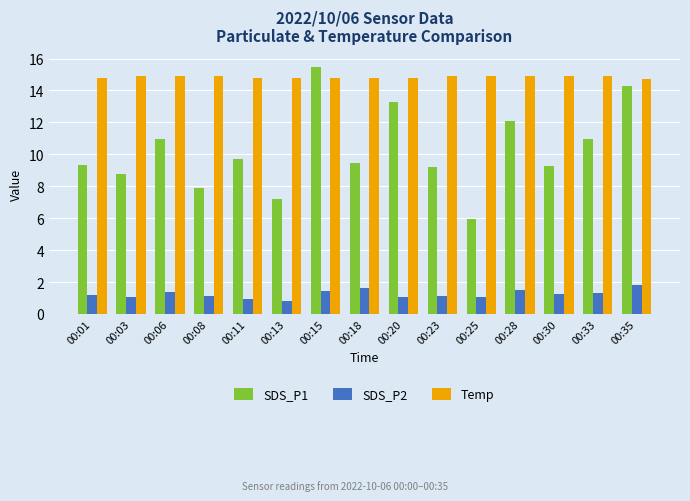

Which series changed the most between 00:13 and 00:15?

SDS_P1